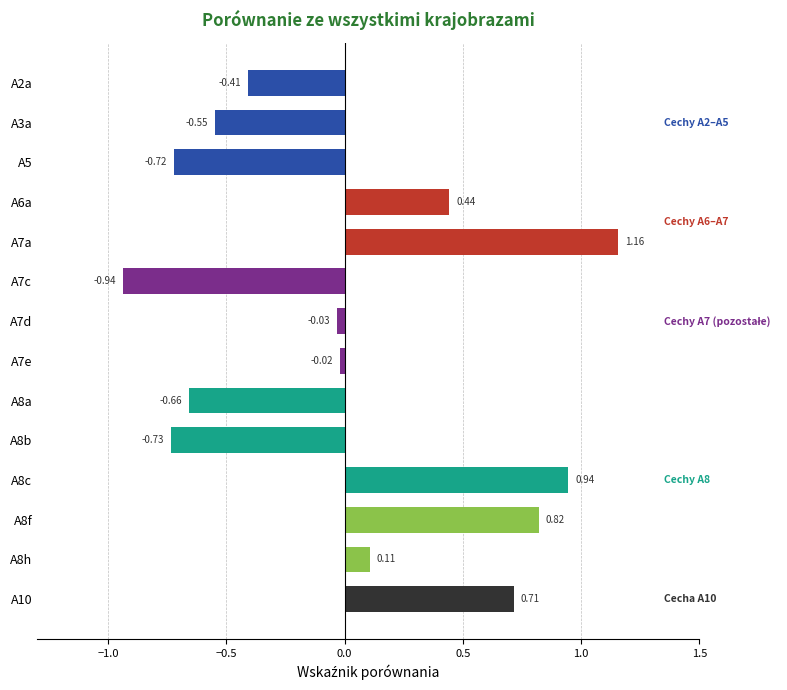

How many bars are there in total?

14